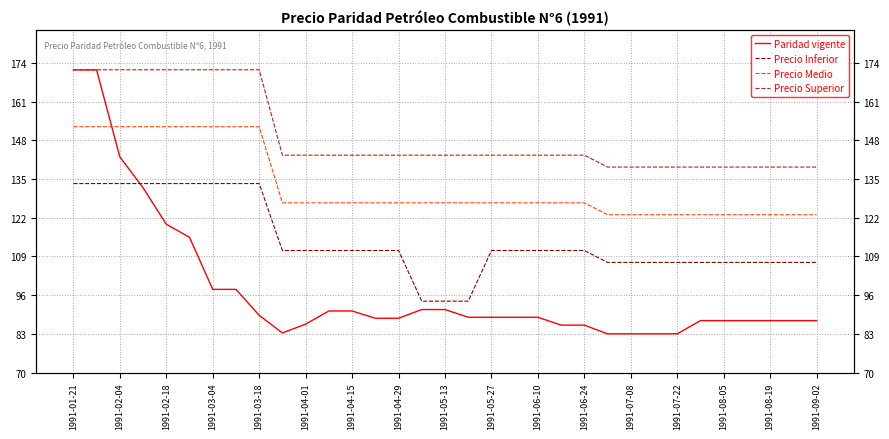

What is the sum of all Precio Superior values?

4936.9